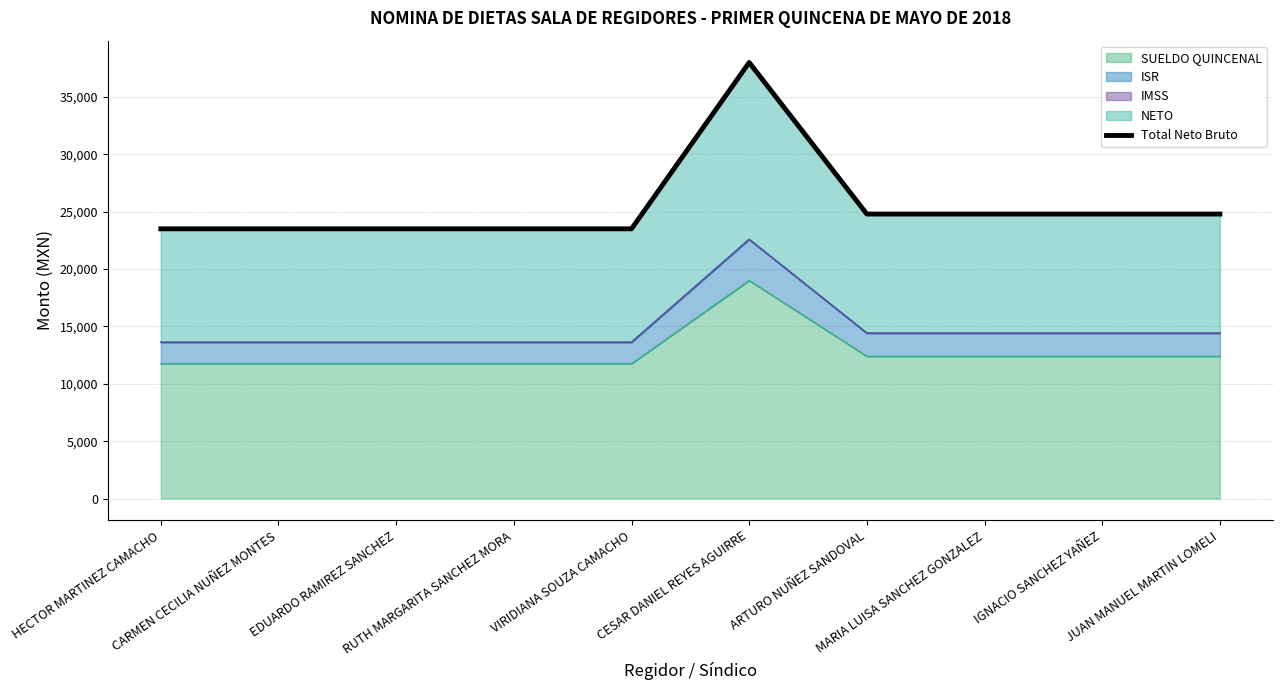

At which category does the chart reach its peak across all series?

CESAR DANIEL REYES AGUIRRE